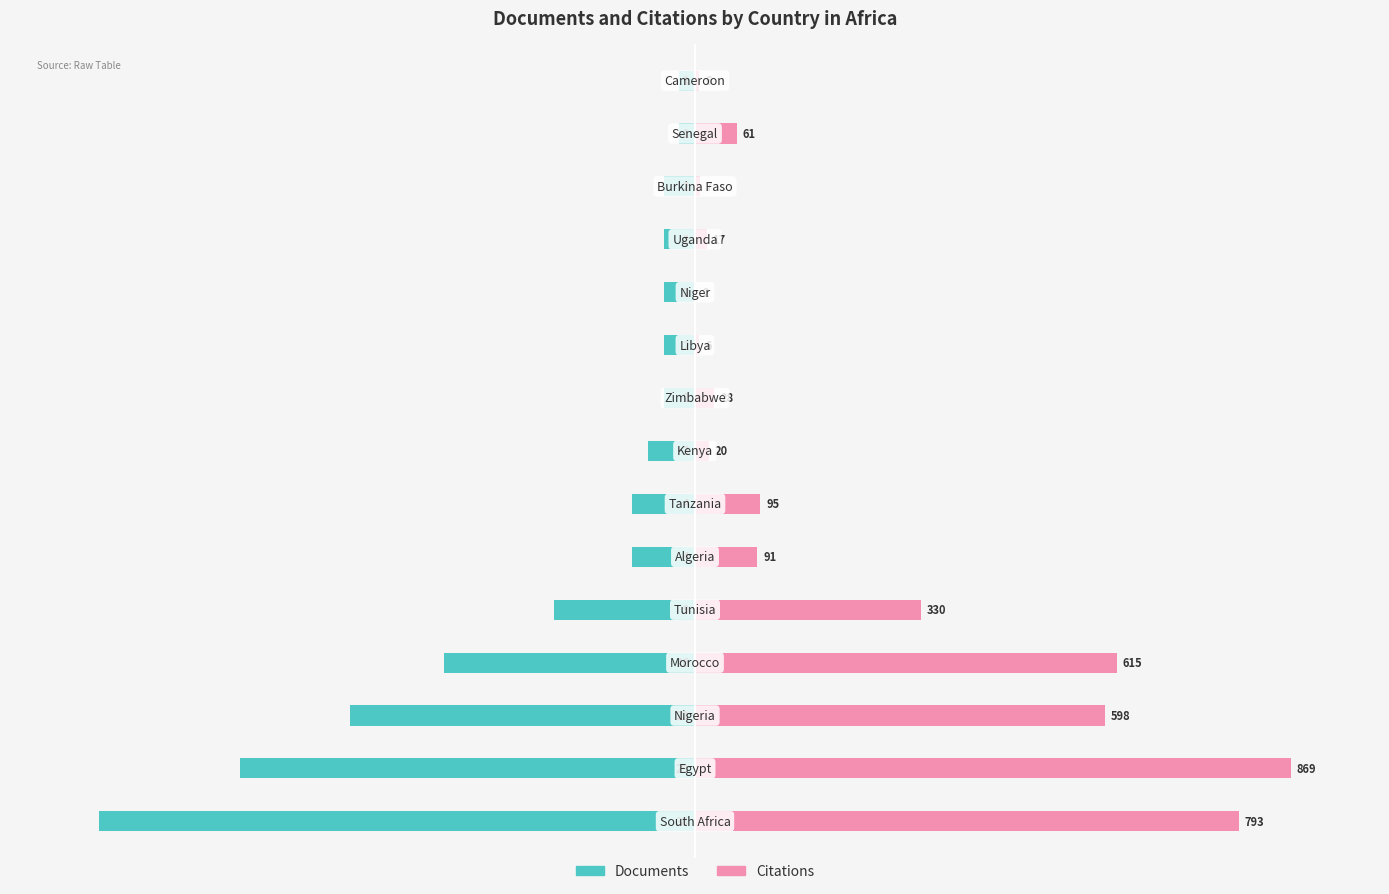

What is the sum of the Documents values at 12 and 1?

-81.6